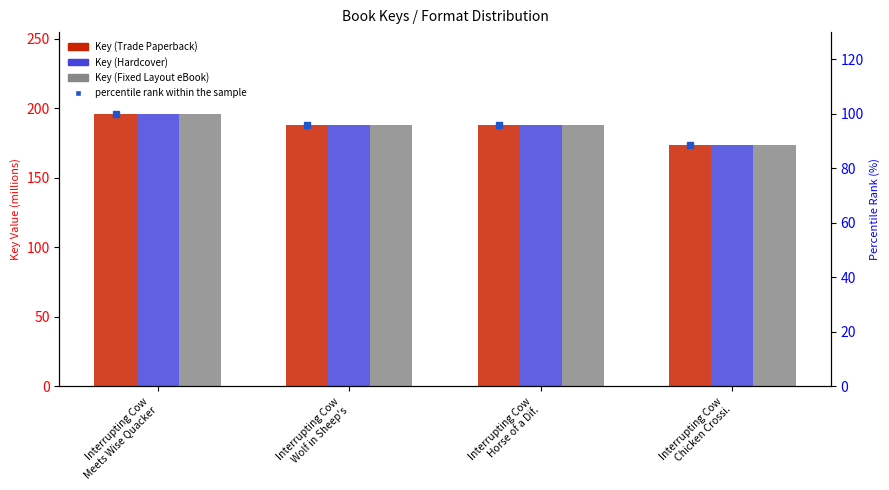

How many categories are shown in the chart?

4